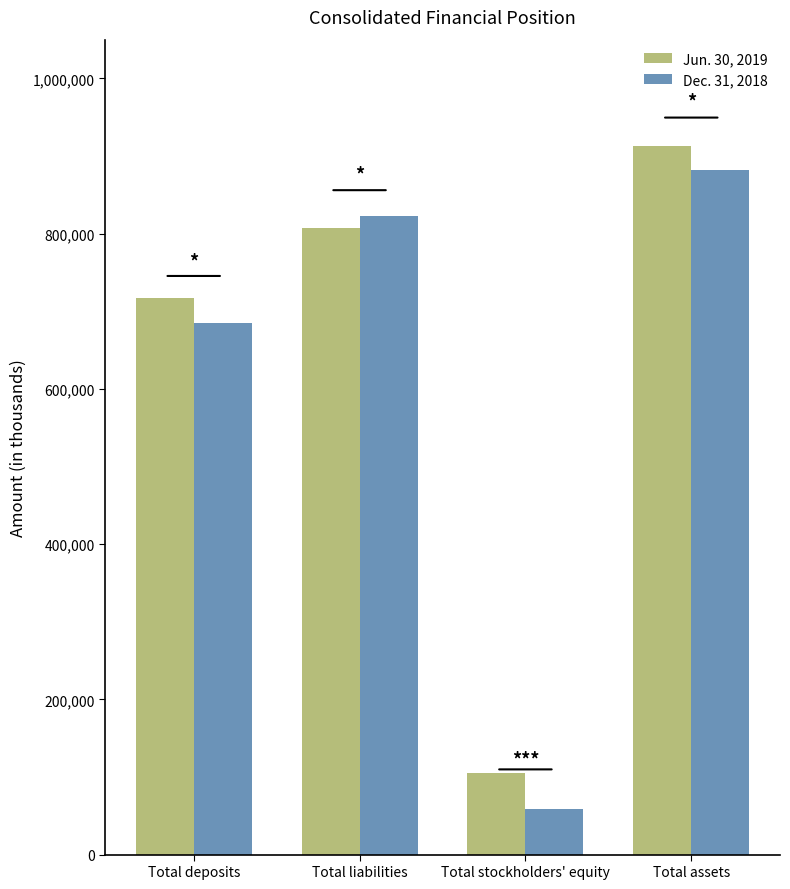

Reading right to left, list all the values displayed in this chart.

Jun. 30, 2019: 913084	105557	807527	716858
Dec. 31, 2018: 882423	59277	823146	684418